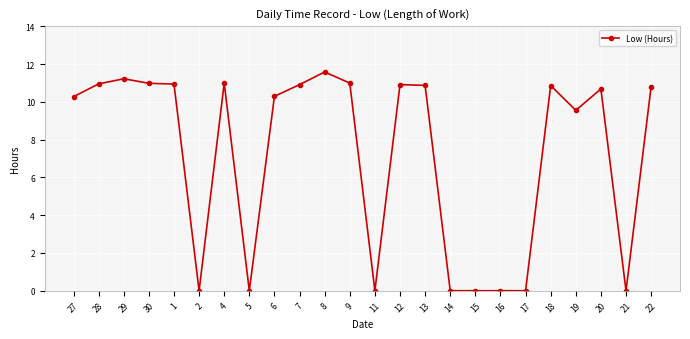

The value at 8 is 11.6. True or false?

True